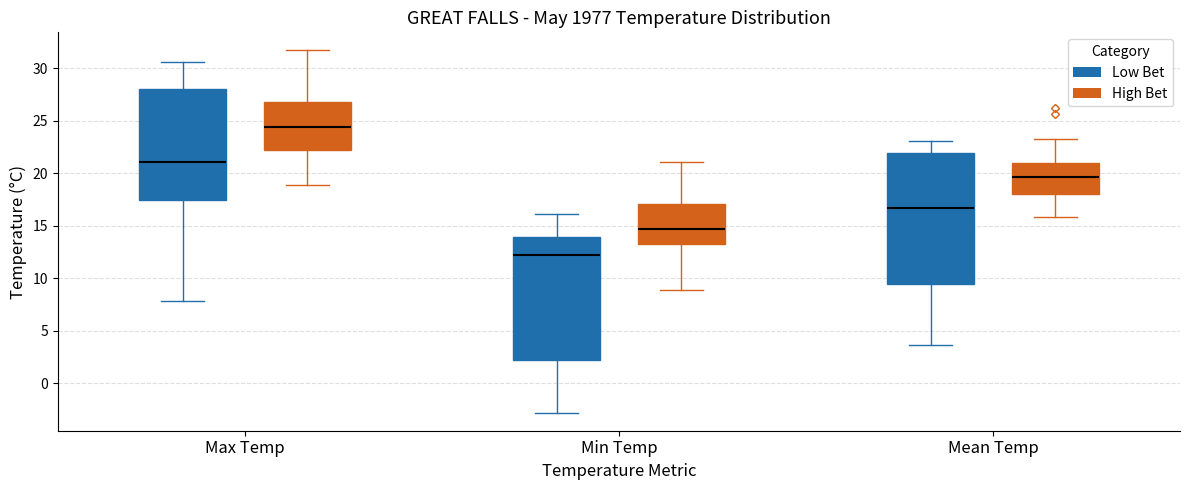

Comparing the boxes themselves (not the whiskers), which one is the tallest?

Mean Temp (Low Bet)